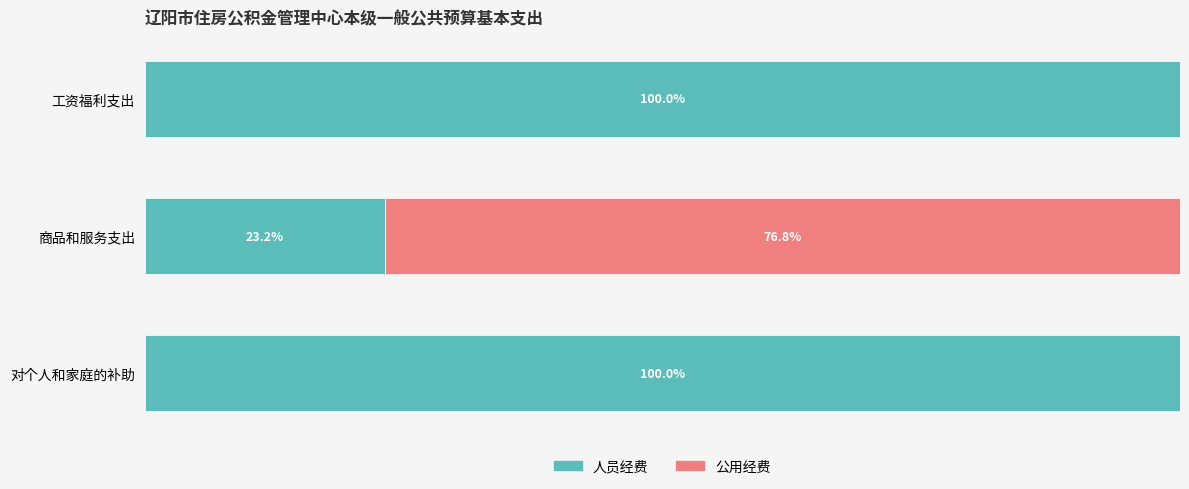

Reading right to left, transcribe all the data shown in this chart.

人员经费: 100.0	23.2	100.0
公用经费: 0.0	76.8	0.0